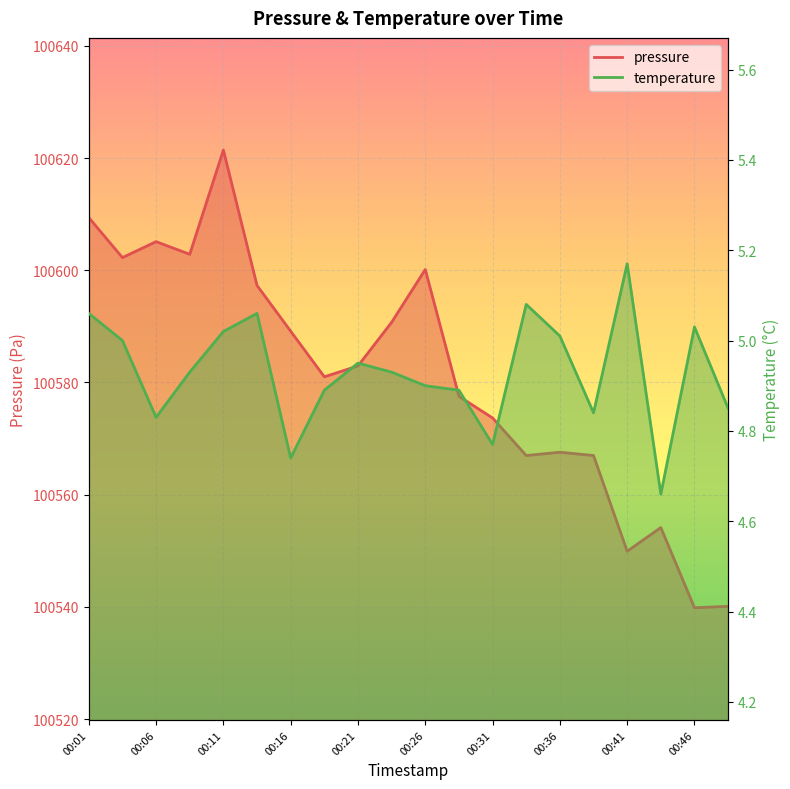

Which series has the largest total across all categories?

pressure